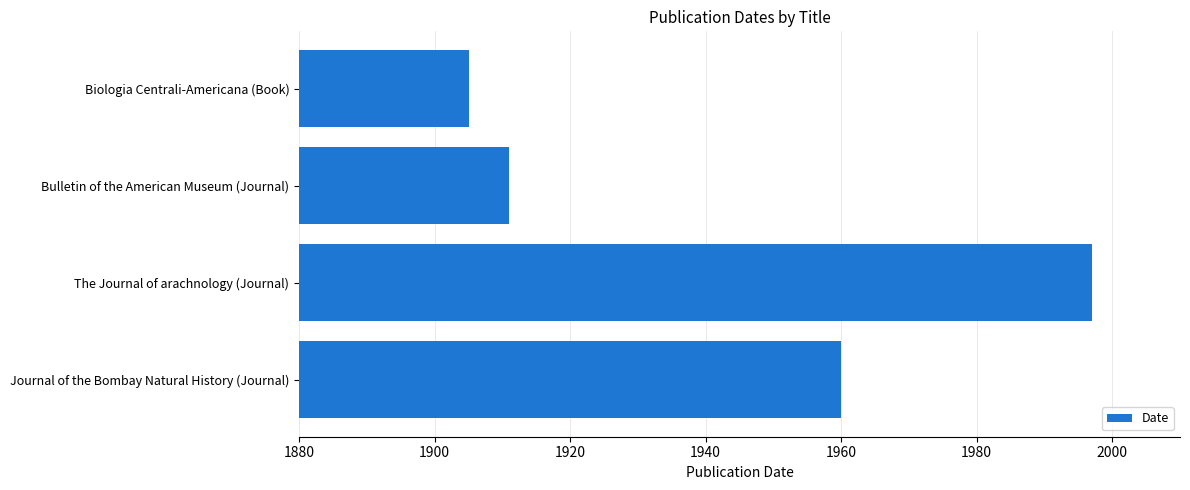

Reading top to bottom, extract all data points from this chart.

1905	1911	1997	1960